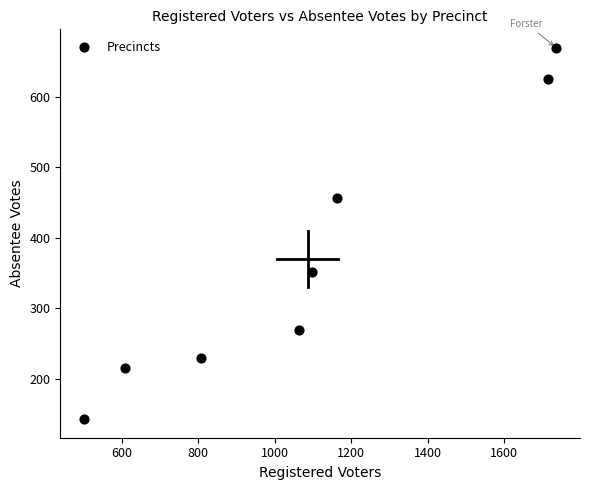

What is the range of X values (max minus min)?

1235